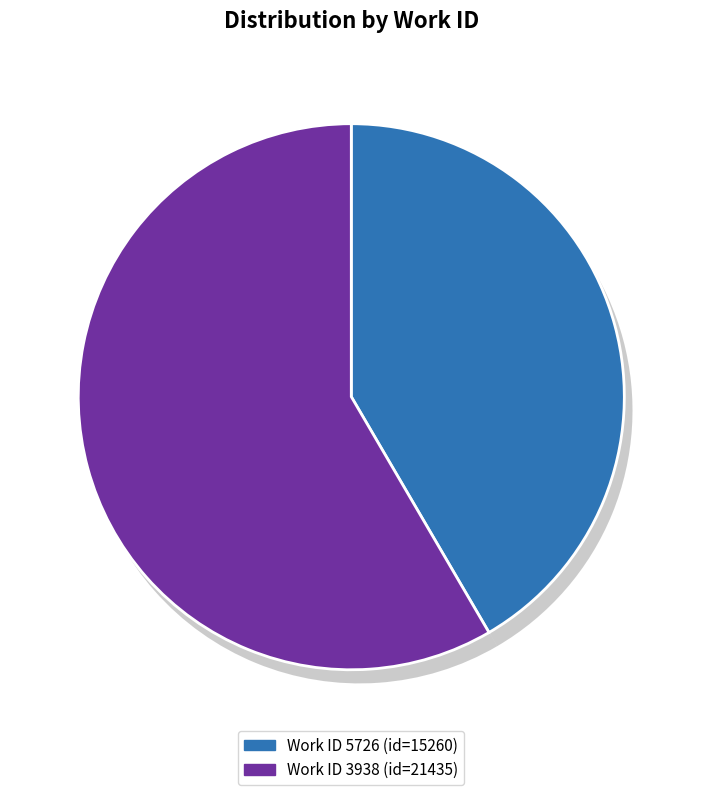

To the nearest percent, what is the difference between the 5726 and 3938 slice percentages?

17%